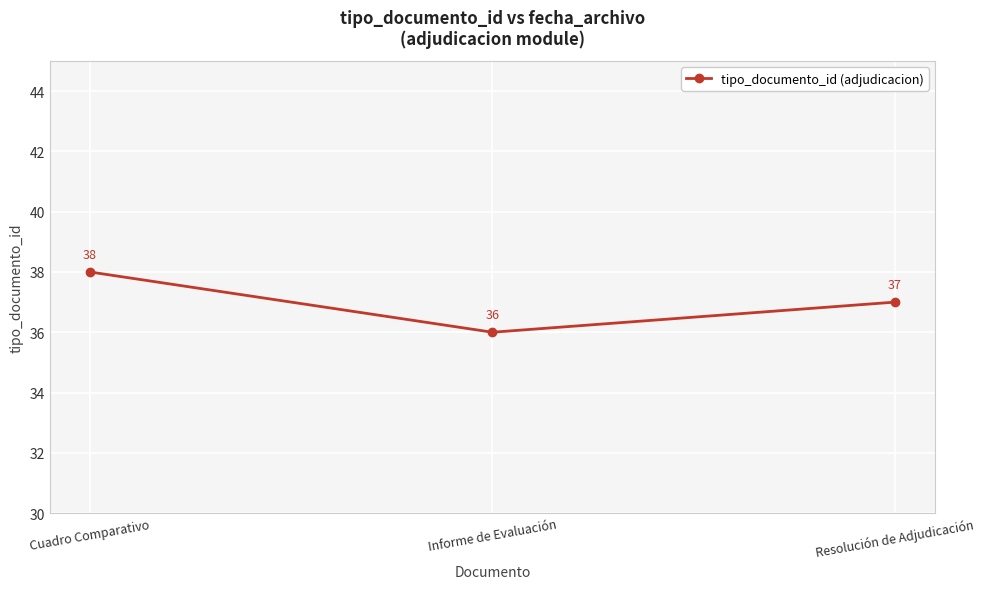

The chart shows a value of 13 at Cuadro Comparativo. True or false?

False